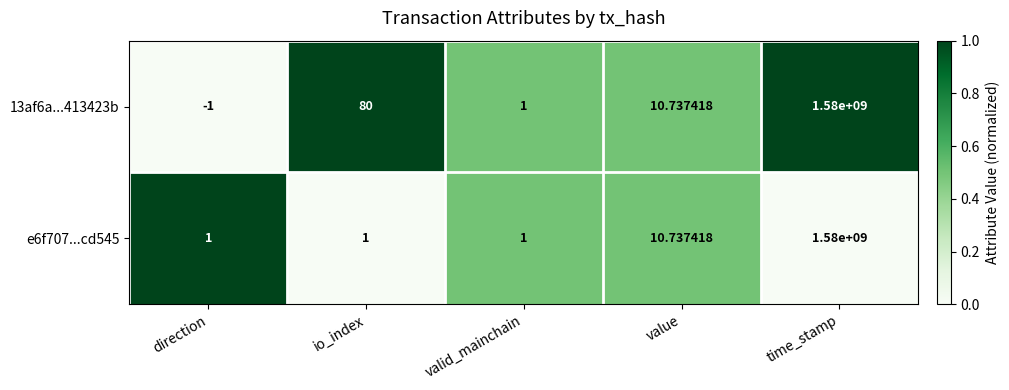

What is the spread (max minus min) of values at io_index?

79.0